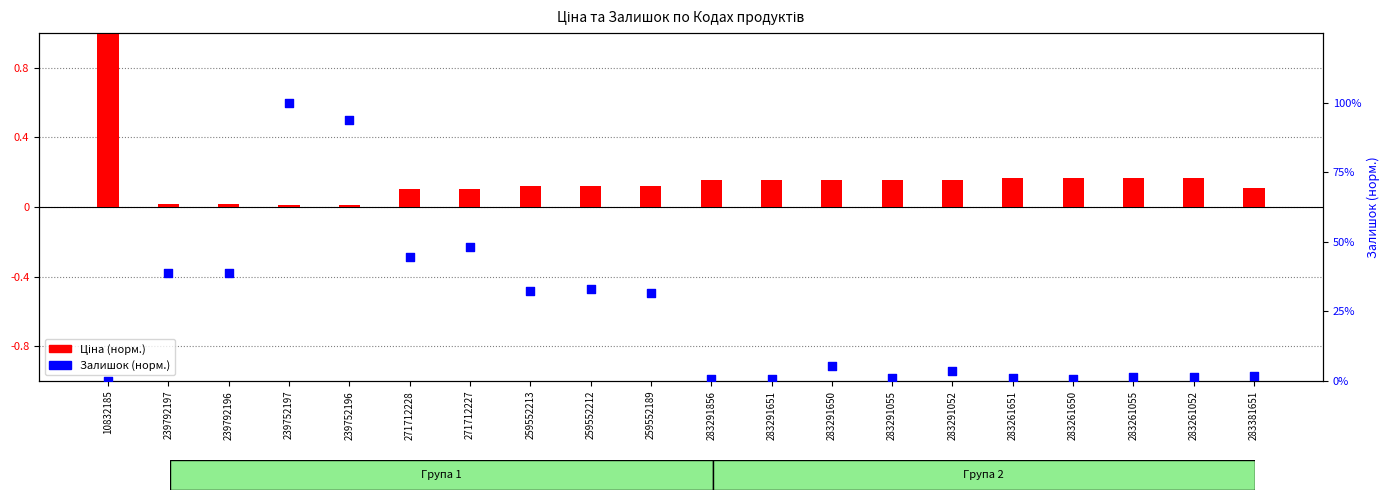

Is the value of Залишок (норм.) at 283261651 greater than the value of Ціна (норм.) at 283261651?

No